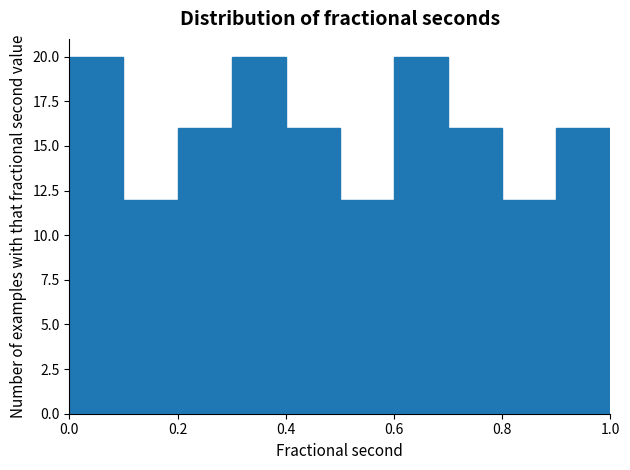

Reading left to right, transcribe this chart: for each bar, give the range it covers on the x-axis and its height. The values are not printed on the chart, so give them approximately, as read against the axis.

0.0 to 0.1: 20
0.1 to 0.2: 12
0.2 to 0.3: 16
0.3 to 0.4: 20
0.4 to 0.5: 16
0.5 to 0.6: 12
0.6 to 0.7: 20
0.7 to 0.8: 16
0.8 to 0.9: 12
0.9 to 1.0: 16